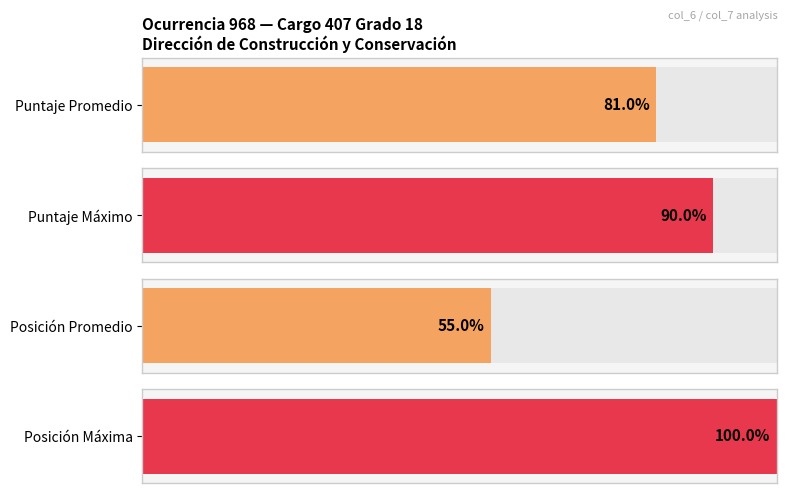

Rank the series by their average value, from lowest to highest.

Position, Puntaje